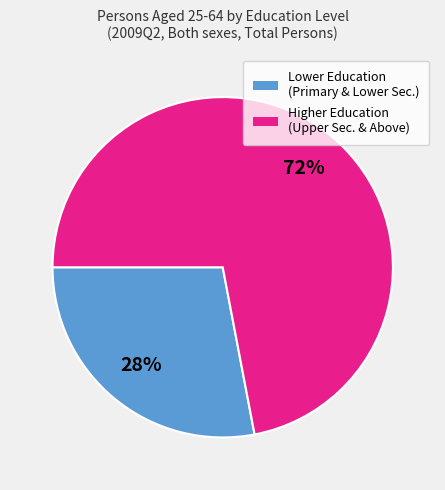

Count the number of slices in the pie.

2